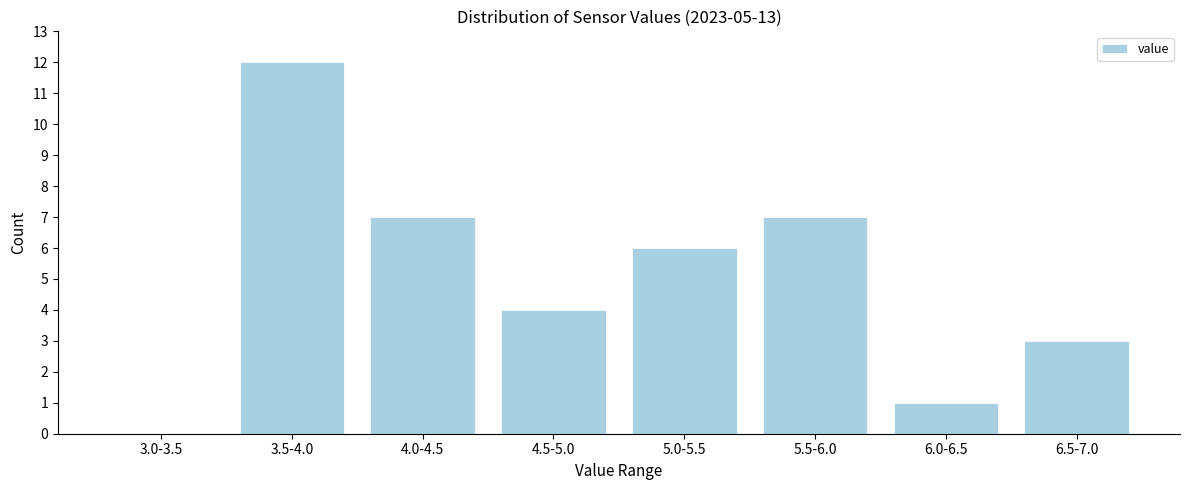

Reading right to left, extract all data points from this chart.

6.5-7.0=3	6.0-6.5=1	5.5-6.0=7	5.0-5.5=6	4.5-5.0=4	4.0-4.5=7	3.5-4.0=12	3.0-3.5=0